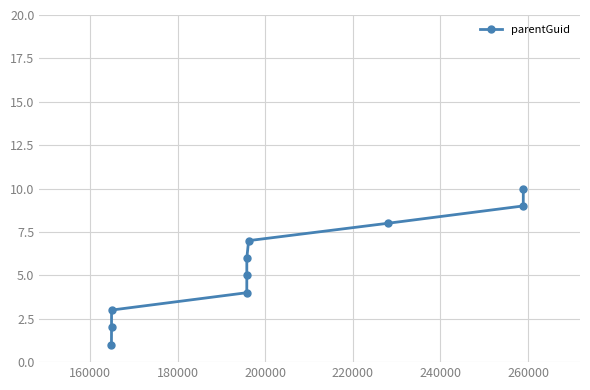

What is the sum of all values?

55